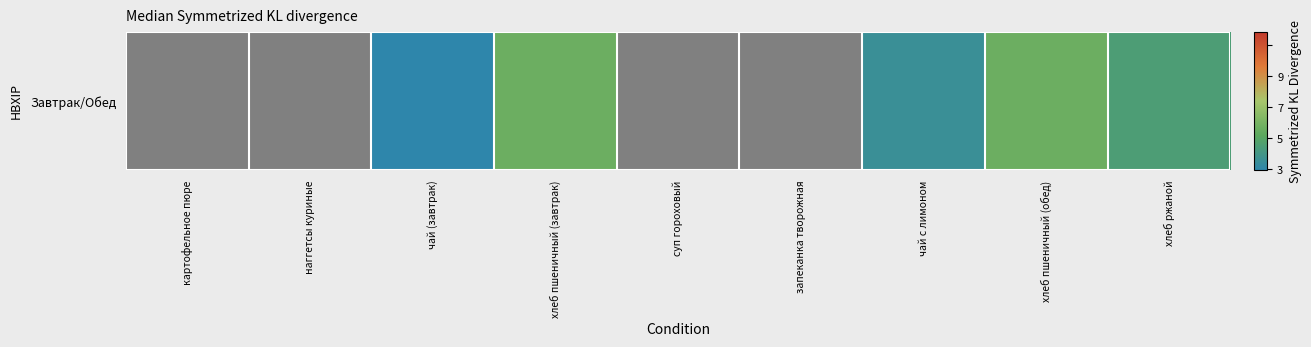

What is the average value?

114.5